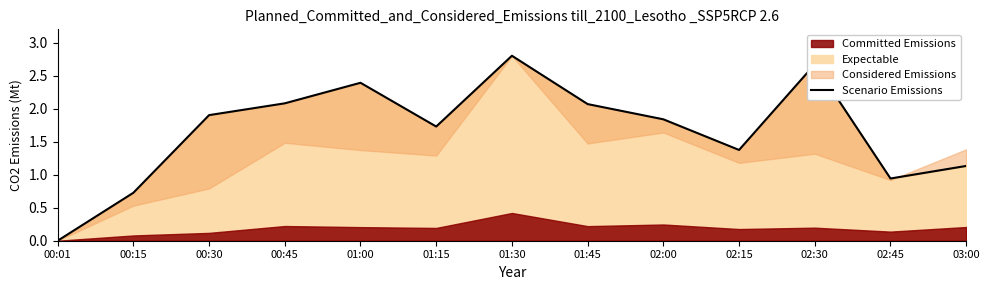

What position from the right is 02:15?

4